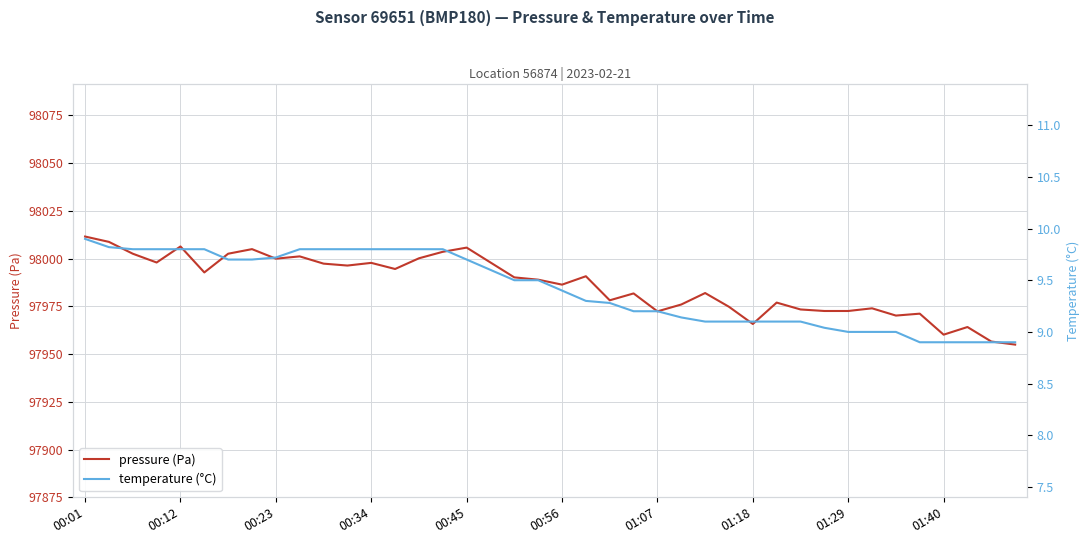

The value of pressure (Pa) at 33 is 131133.4. True or false?

False